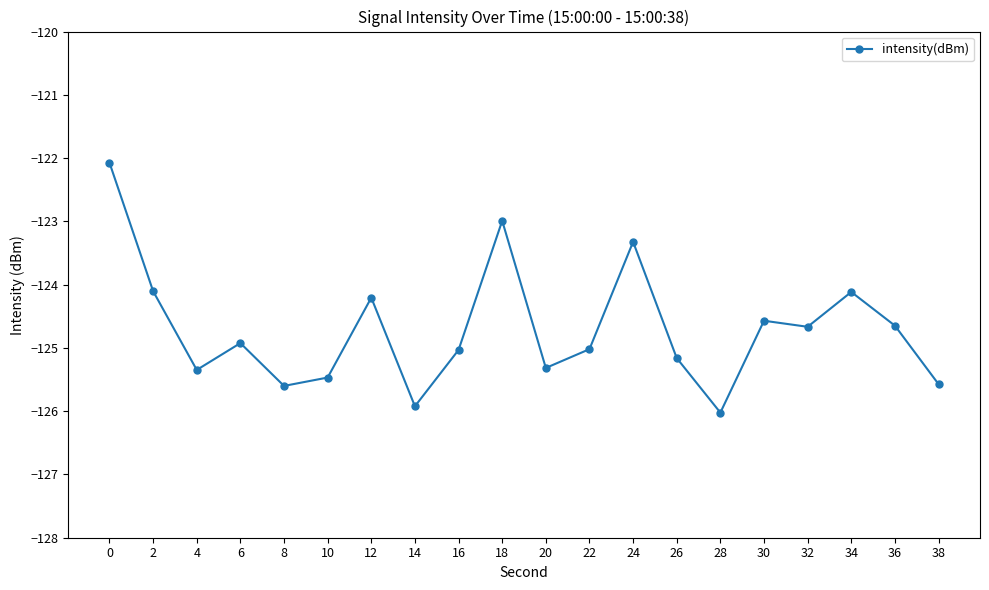

The chart shows a value of -126.0 at 28. True or false?

True